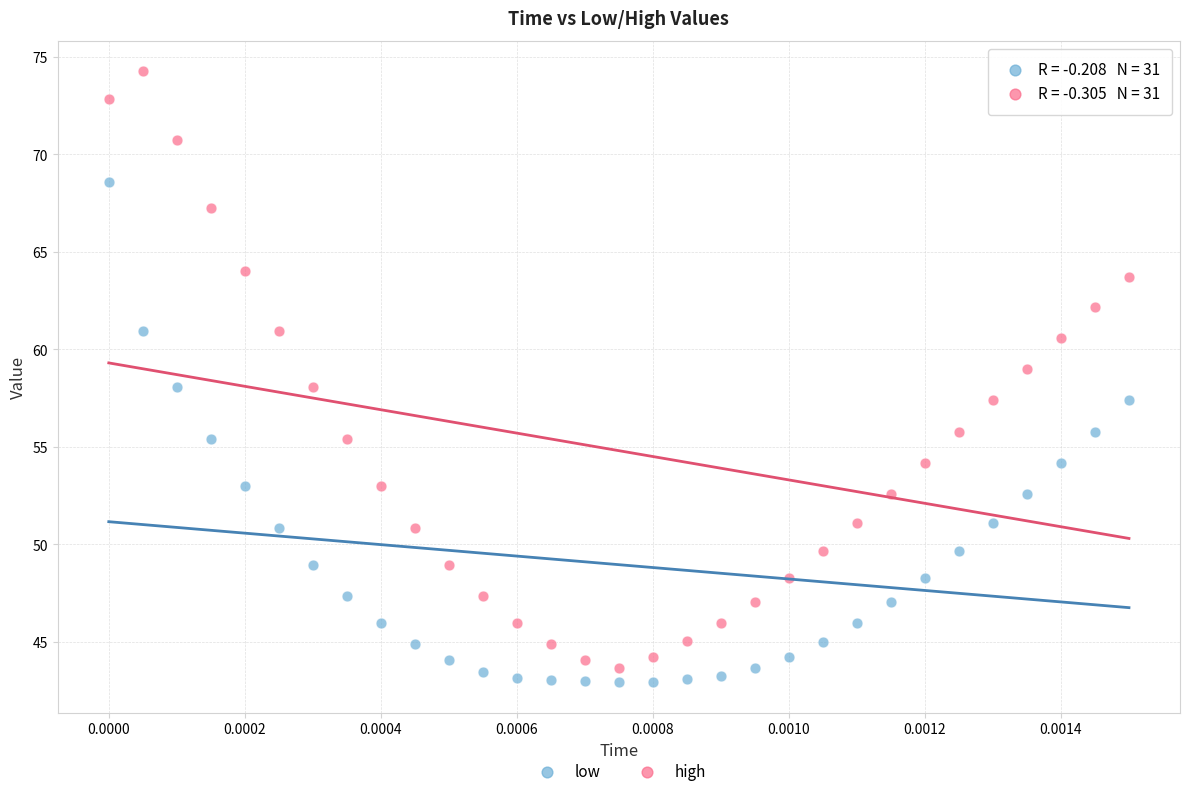

What are all the series names shown in the legend?

low, high